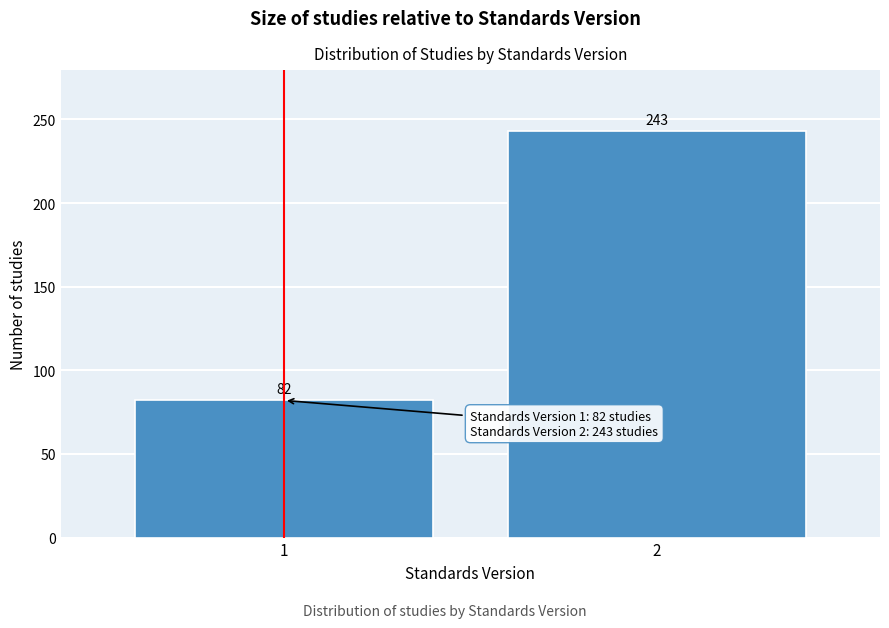

Reading left to right, list all the values displayed in this chart.

1=82	2=243